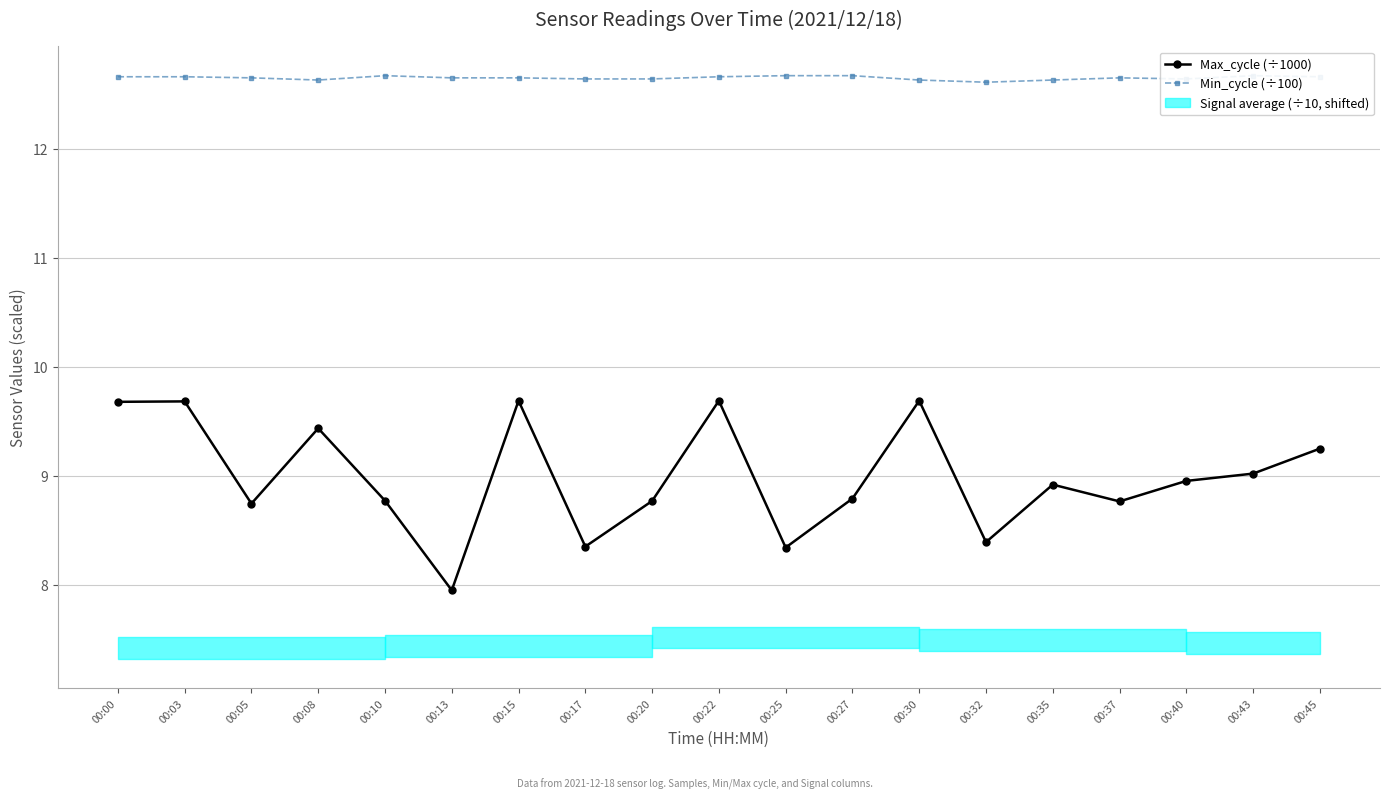

List the labels in order of Max_cycle (÷1000) value, smallest first.

00:13, 00:25, 00:17, 00:32, 00:05, 00:37, 00:20, 00:10, 00:27, 00:35, 00:40, 00:43, 00:45, 00:08, 00:00, 00:03, 00:15, 00:22, 00:30